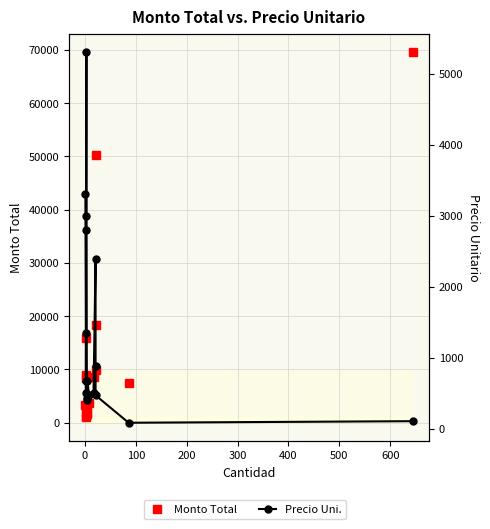

What is the minimum value shown in the chart?

86.0